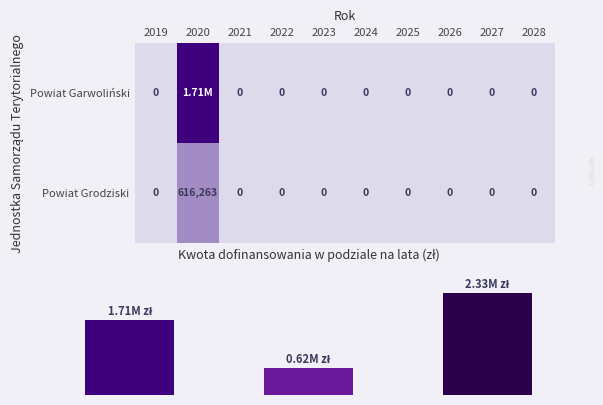

True or false: Powiat Garwoliński has a value of 752658.3 at 2025.

False